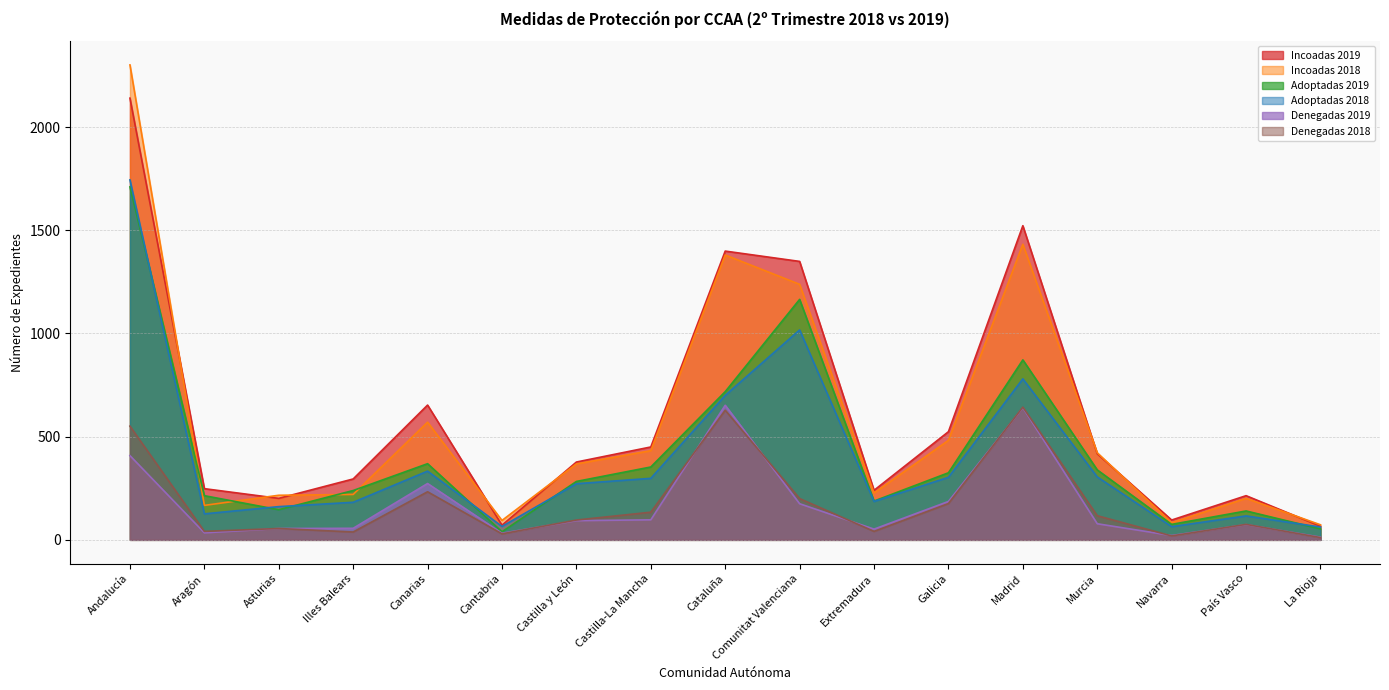

Rank the series by their maximum value, from lowest to highest.

Denegadas 2018, Denegadas 2019, Adoptadas 2019, Adoptadas 2018, Incoadas 2019, Incoadas 2018